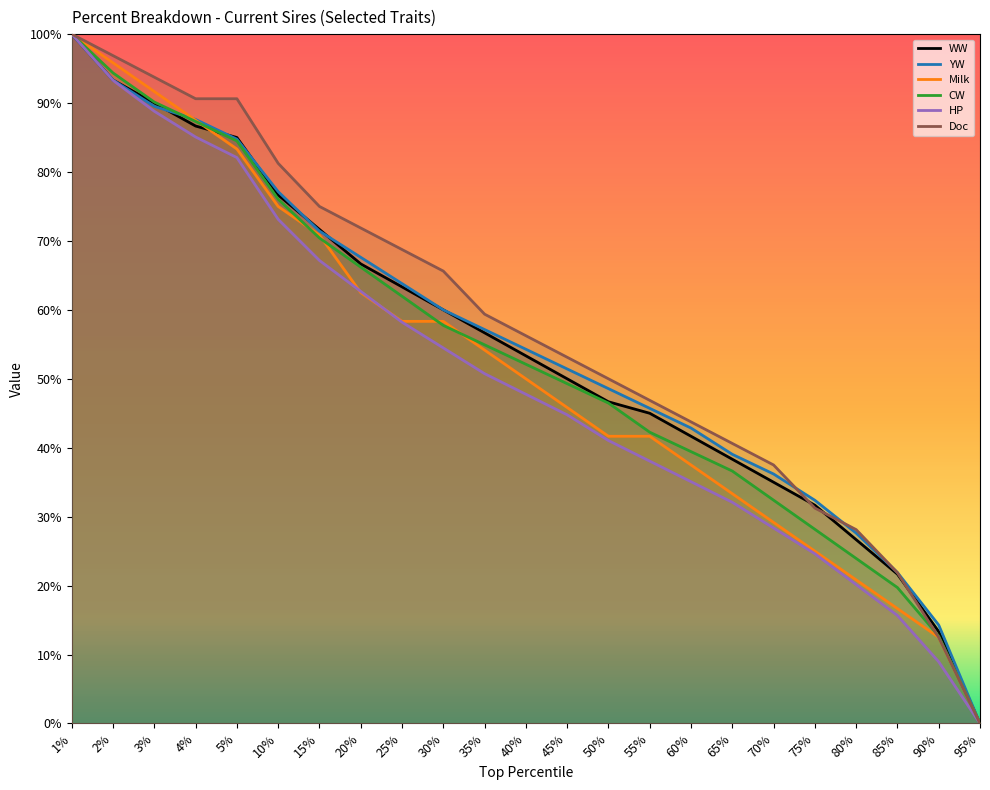

What is the label of the 18th point from the right?

10%